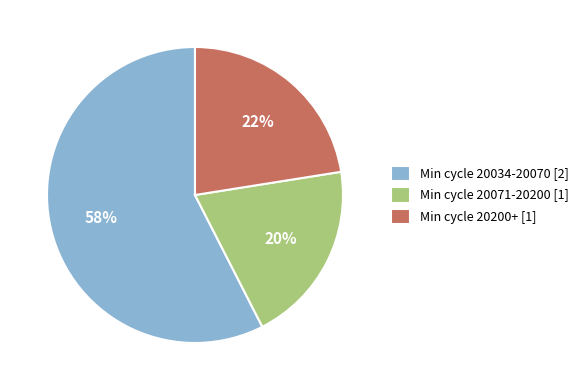

Is there a majority slice in this chart?

Yes